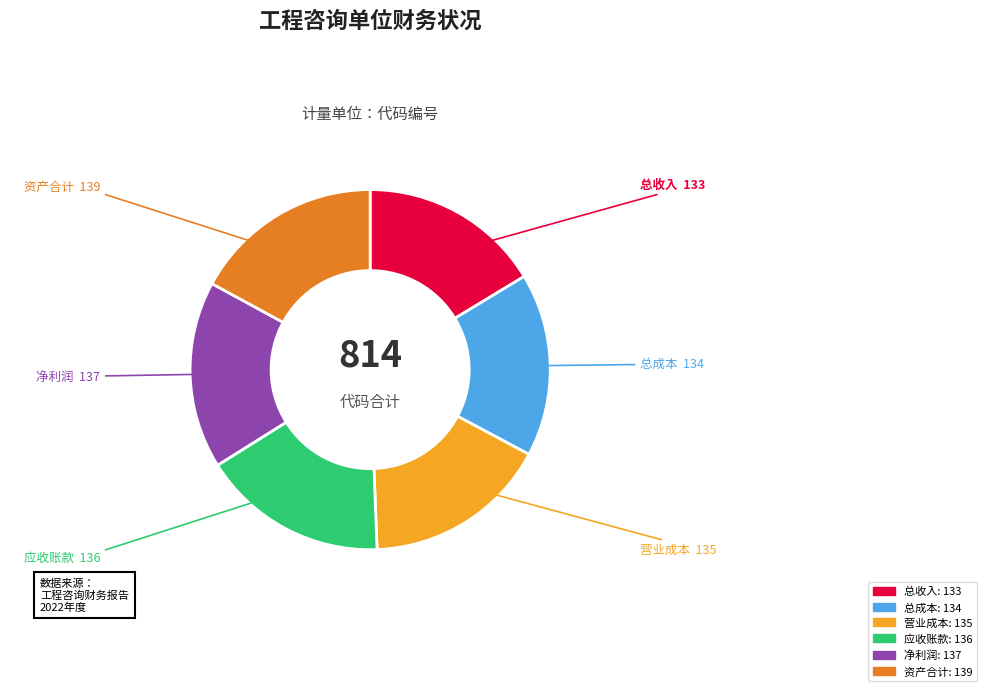

What is the ratio of the value at 净利润 to the value at 总收入?

1.0